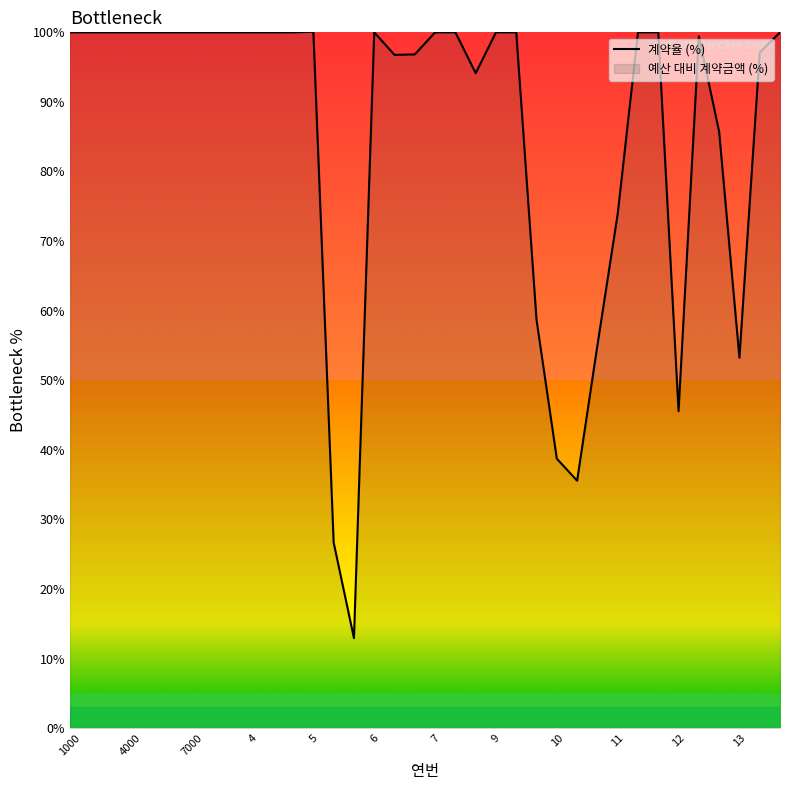

How many lines are shown in the chart?

1